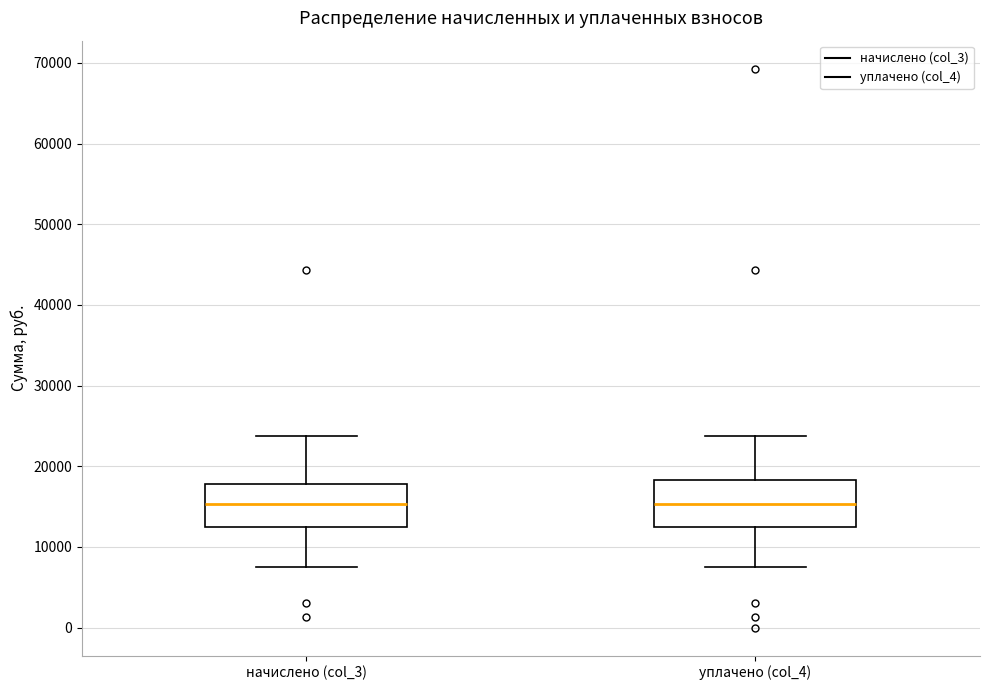

Reading left to right, transcribe this box plot: for each box, give where its median line is, the range the box spans, and where its two whiskers end, as read against the y-axis. The values are not printed on the chart, so give them approximately, as read against the axis.

начислено (col_3): median 15000, box 12000 to 18000, whiskers 7000 to 24000
уплачено (col_4): median 15000, box 12000 to 18000, whiskers 7000 to 24000